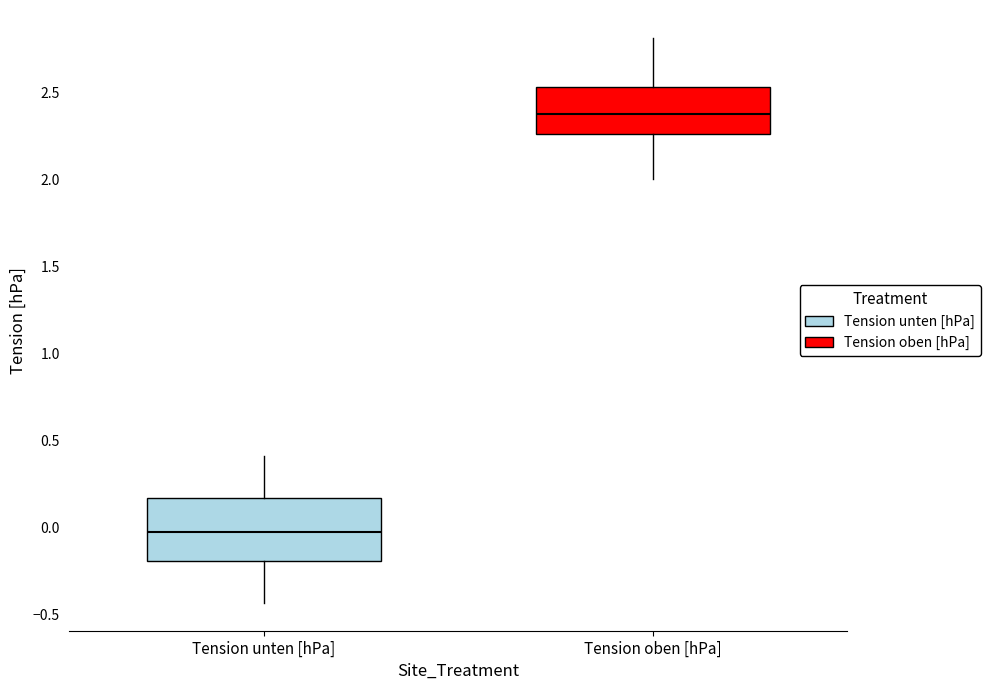

Which box's median line is the highest?

Tension oben [hPa]